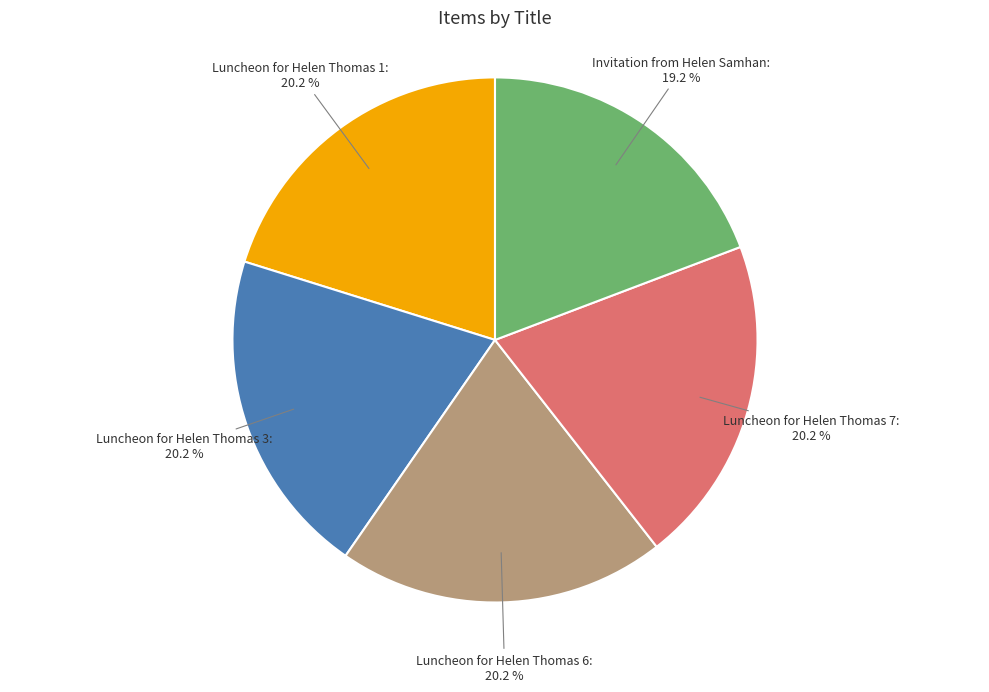

Is Luncheon for Helen Thomas 1 the majority of the pie?

No